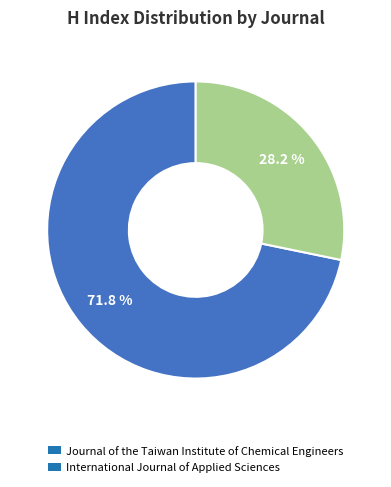

What percentage do Journal of the Taiwan Institute of Chemical Engineers and International Journal of Applied Sciences together represent?

100.0%